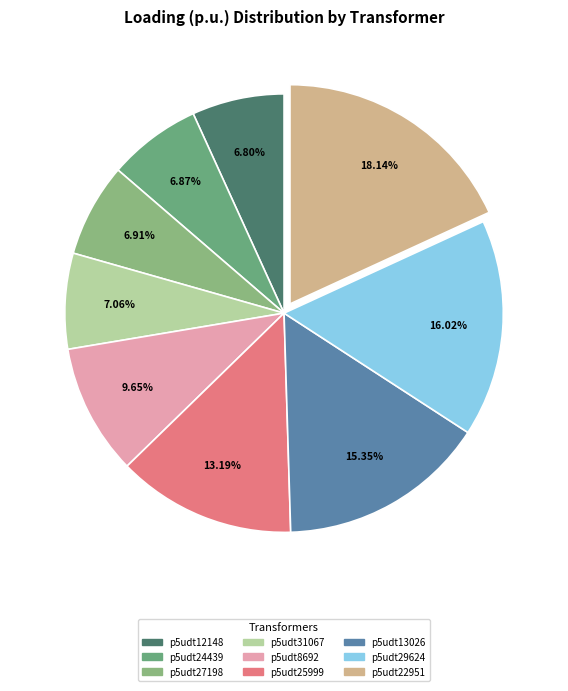

To the nearest percent, what is the average slice percentage?

11%